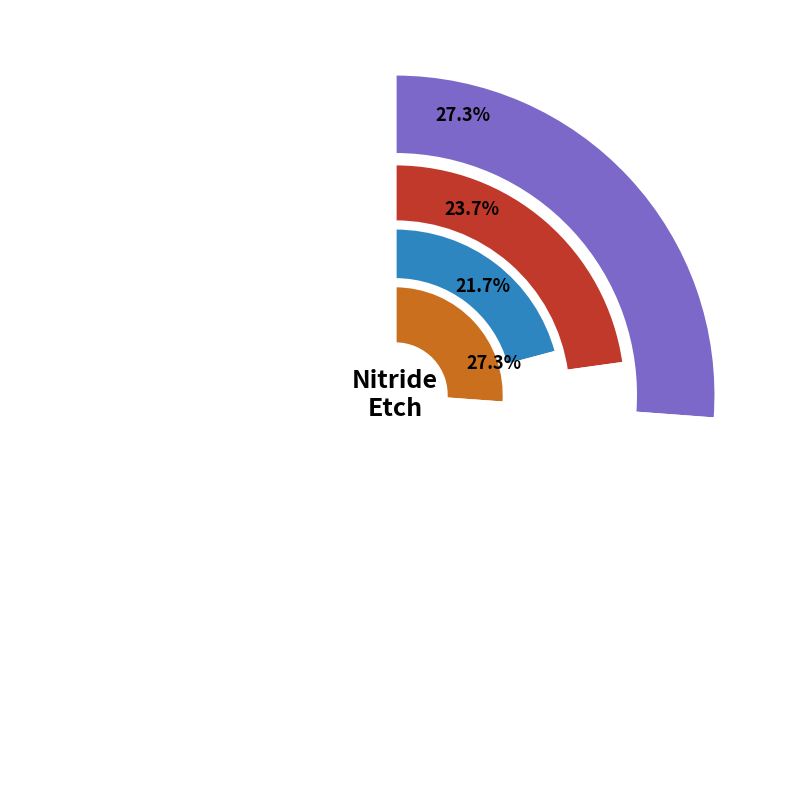

Rank the series by their maximum value, from highest to lowest.

Run 1-4, Run 5-8, Run 13-16, Run 9-12